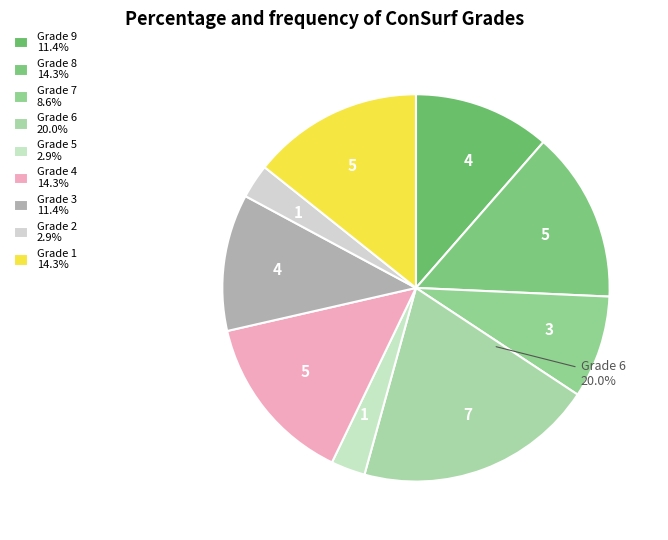

Count the number of slices in the pie.

9